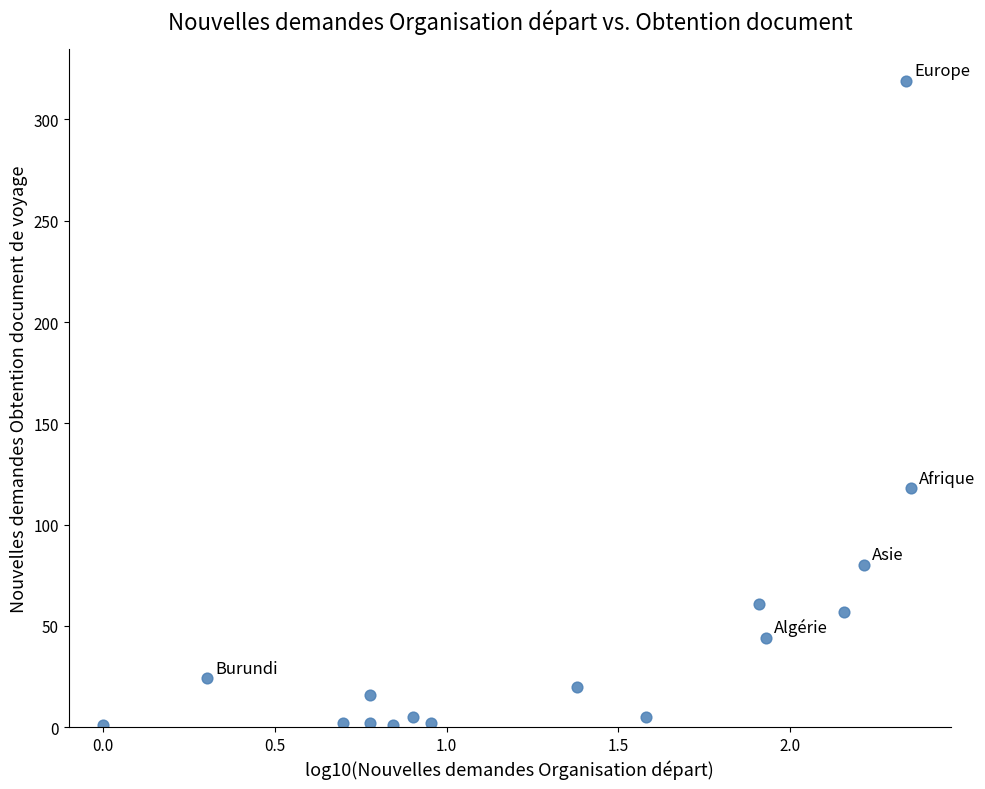

What Y value in the scatter plot is closest to 160?

118